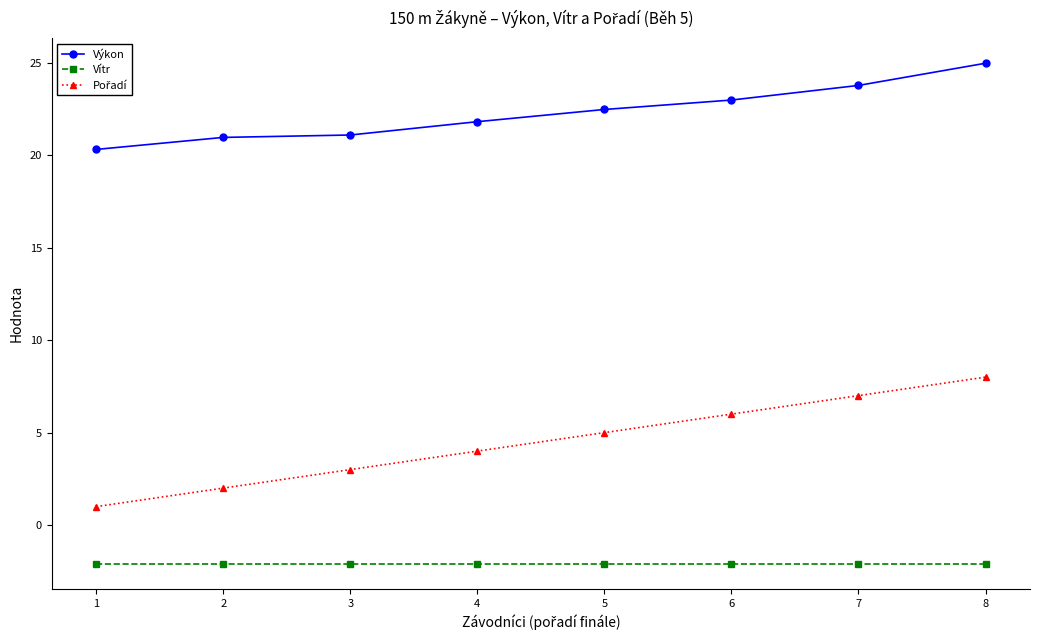

True or false: Vítr has a value of -3.4 at 7.

False